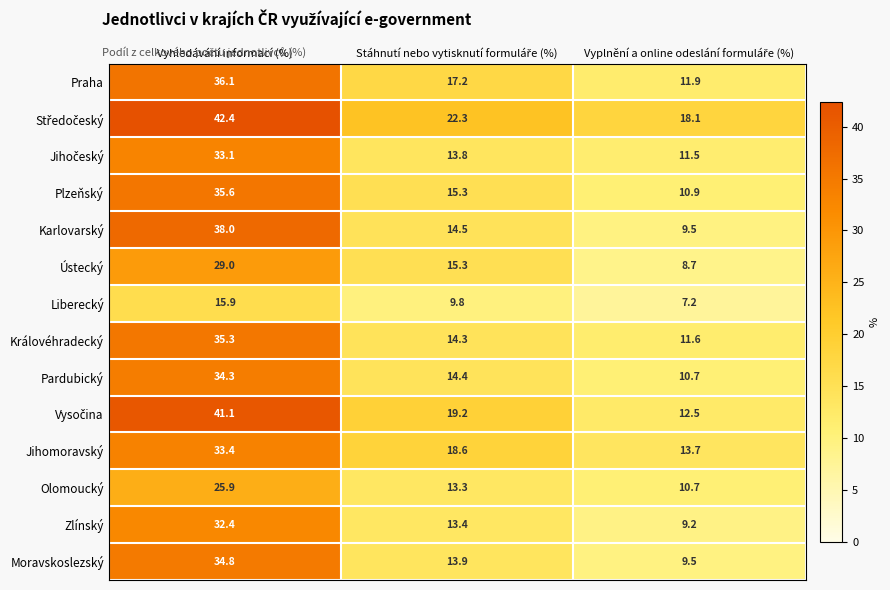

At which category is the sum across all series the highest?

Vyhledávání informací (%)